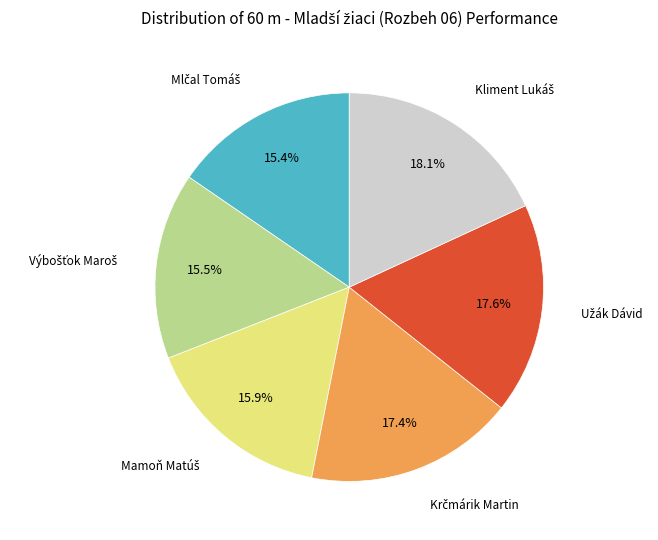

Is there a majority slice in this chart?

No